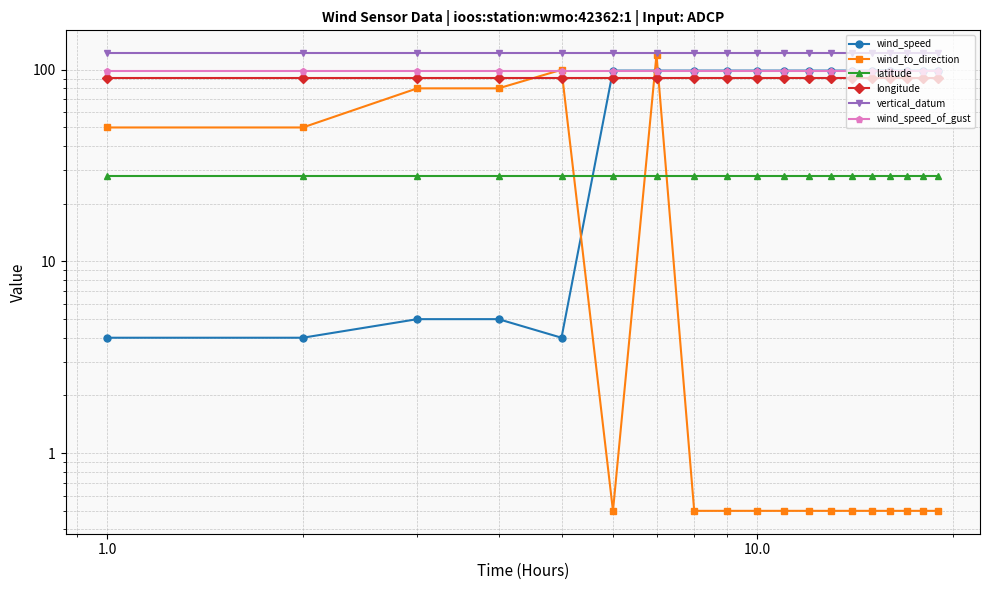

How many lines are shown in the chart?

6